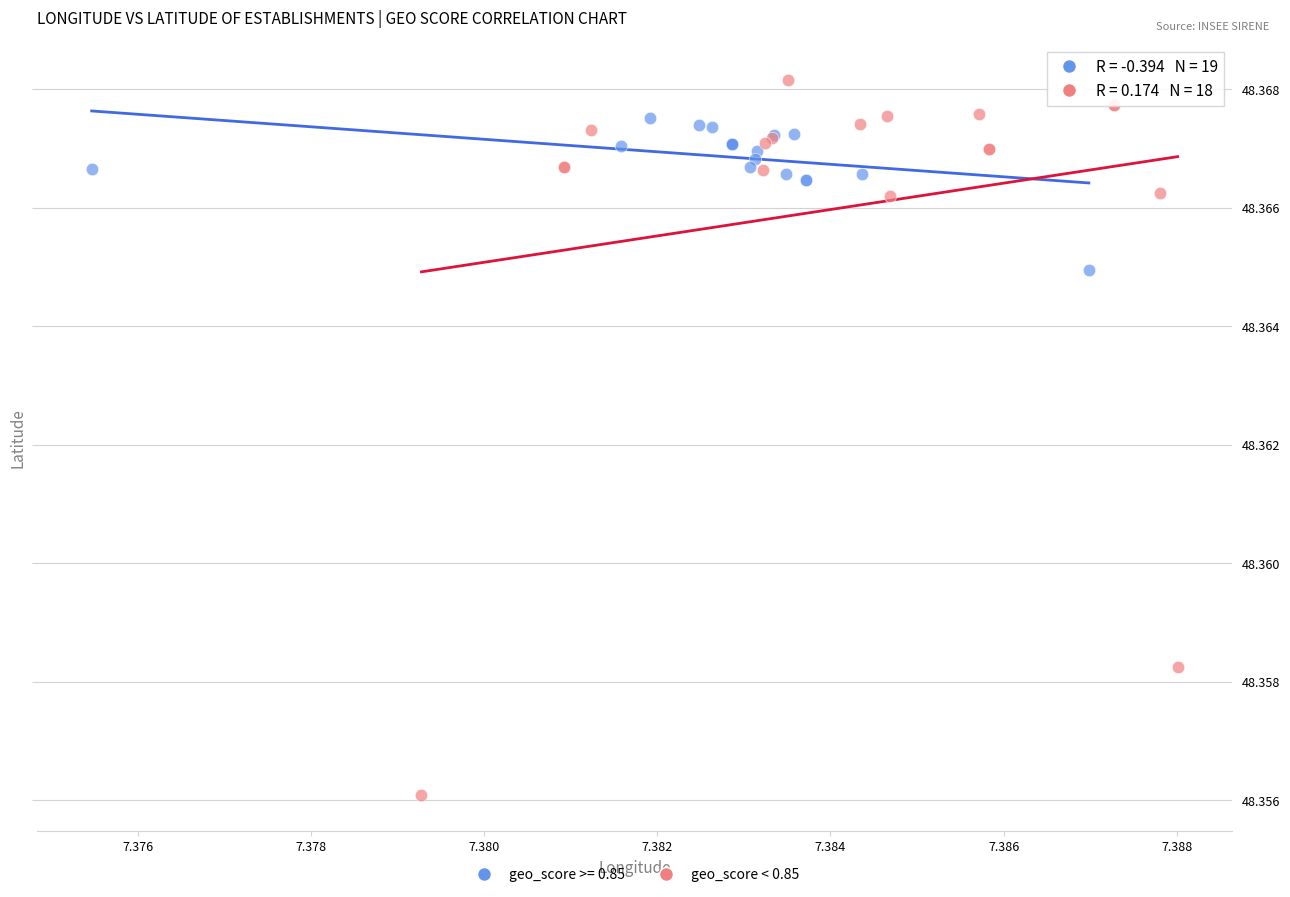

Which series contains the lowest Y value?

geo_score < 0.85